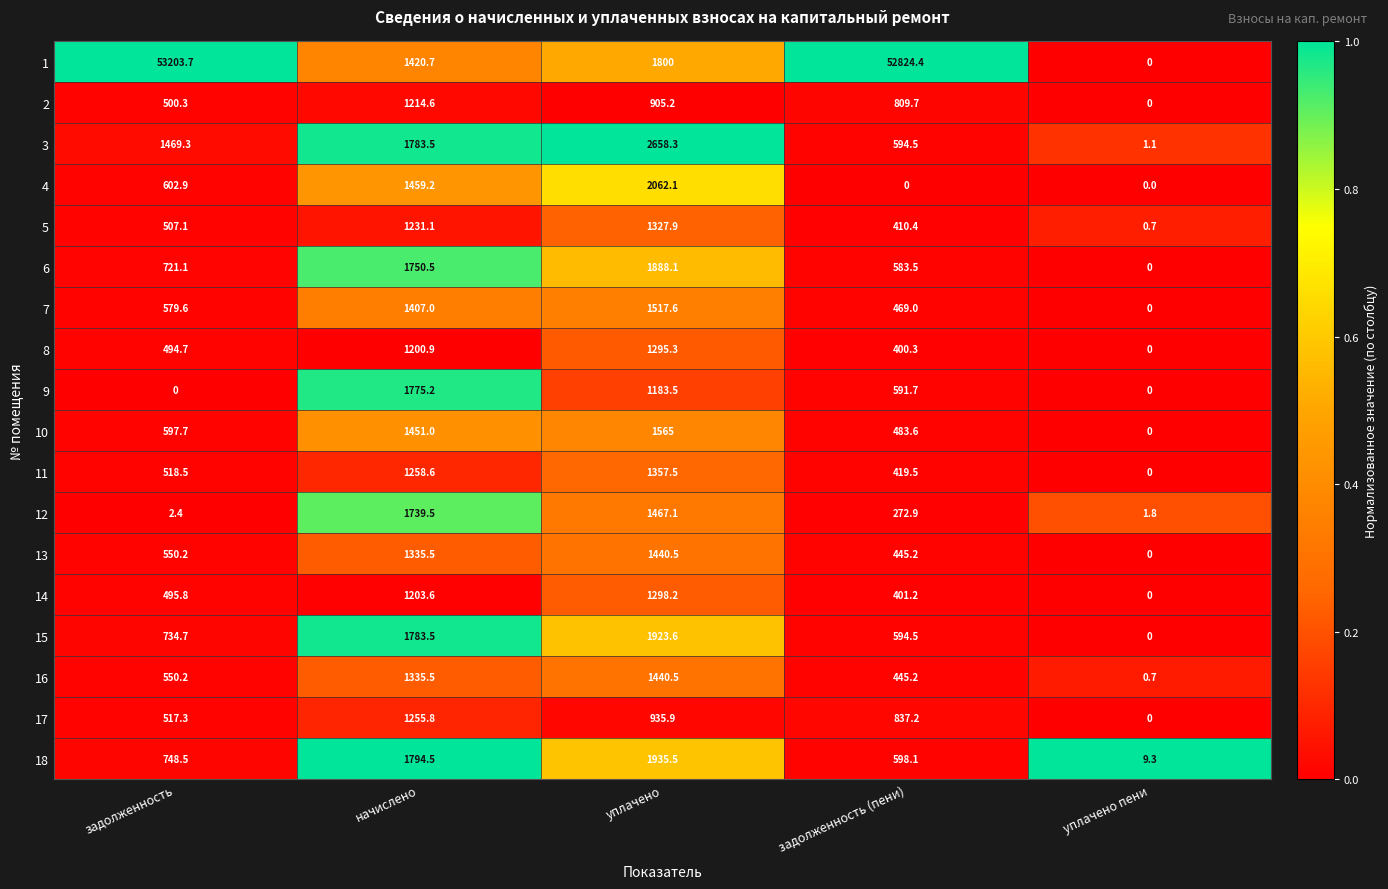

What is the total value across all series at уплачено пени?

13.6